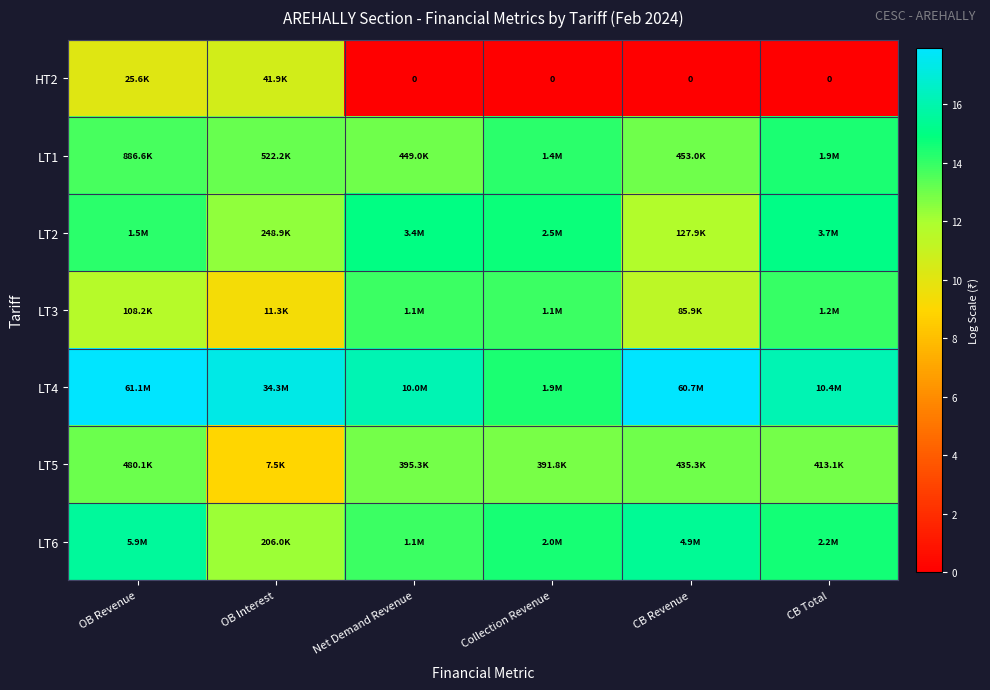

How many series are shown in this chart?

7